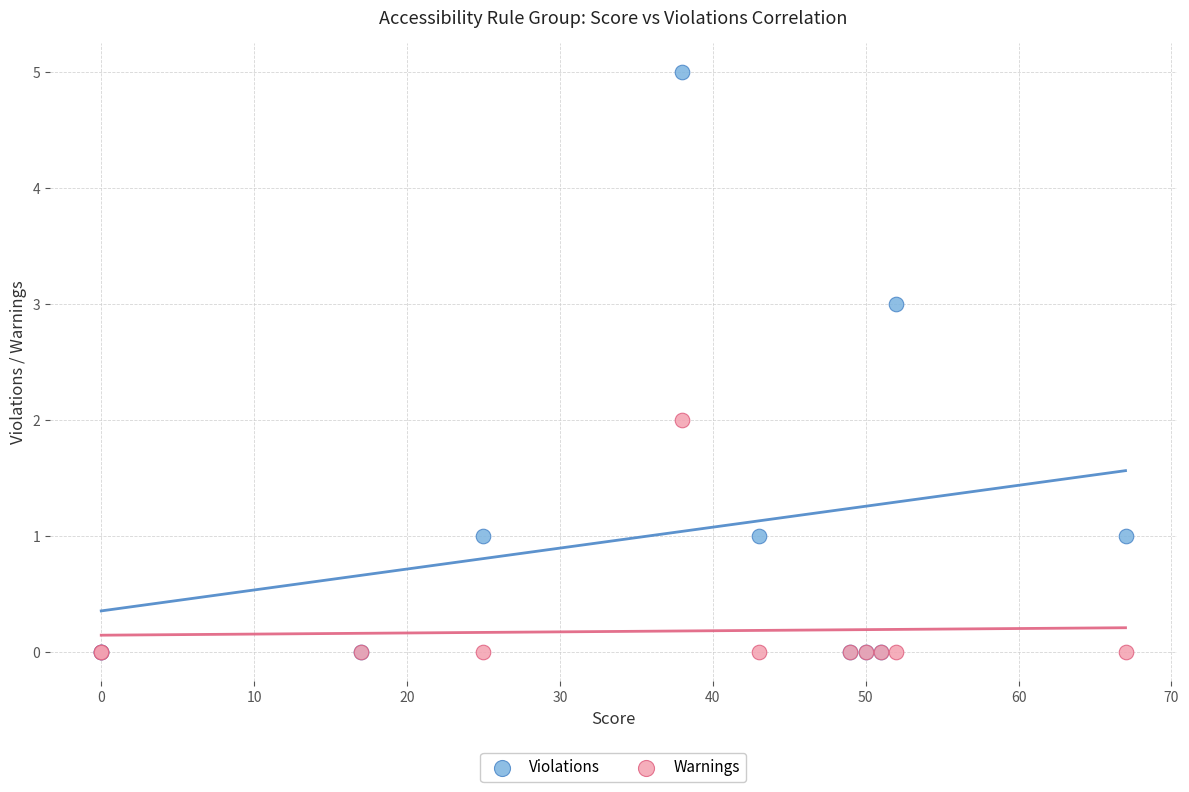

Which series contains the highest Y value?

Violations